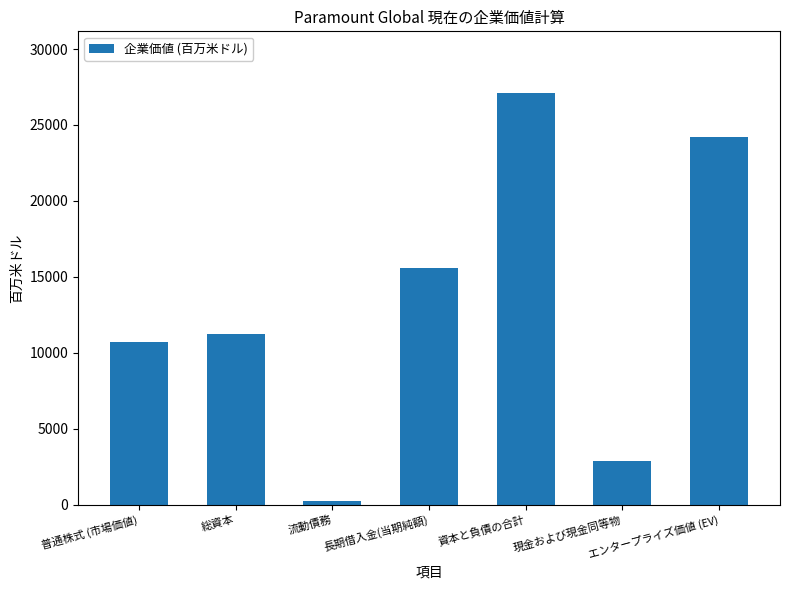

Is it true that the value at 長期借入金(当期純額) is 15607?

True